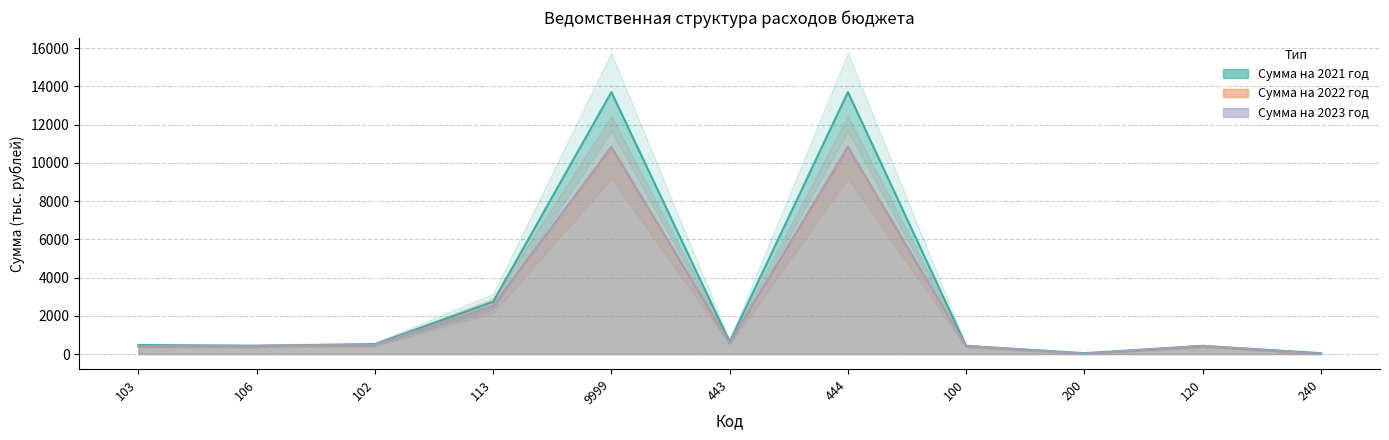

At which label does Сумма на 2021 год first exceed 470?

103